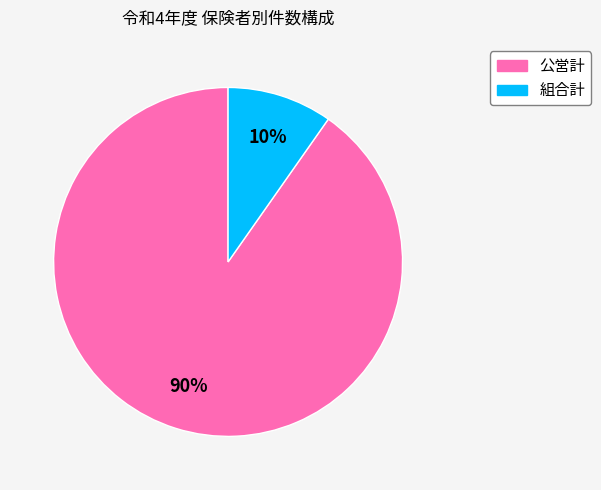

Is it true that 組合計 is 10% of the pie?

True